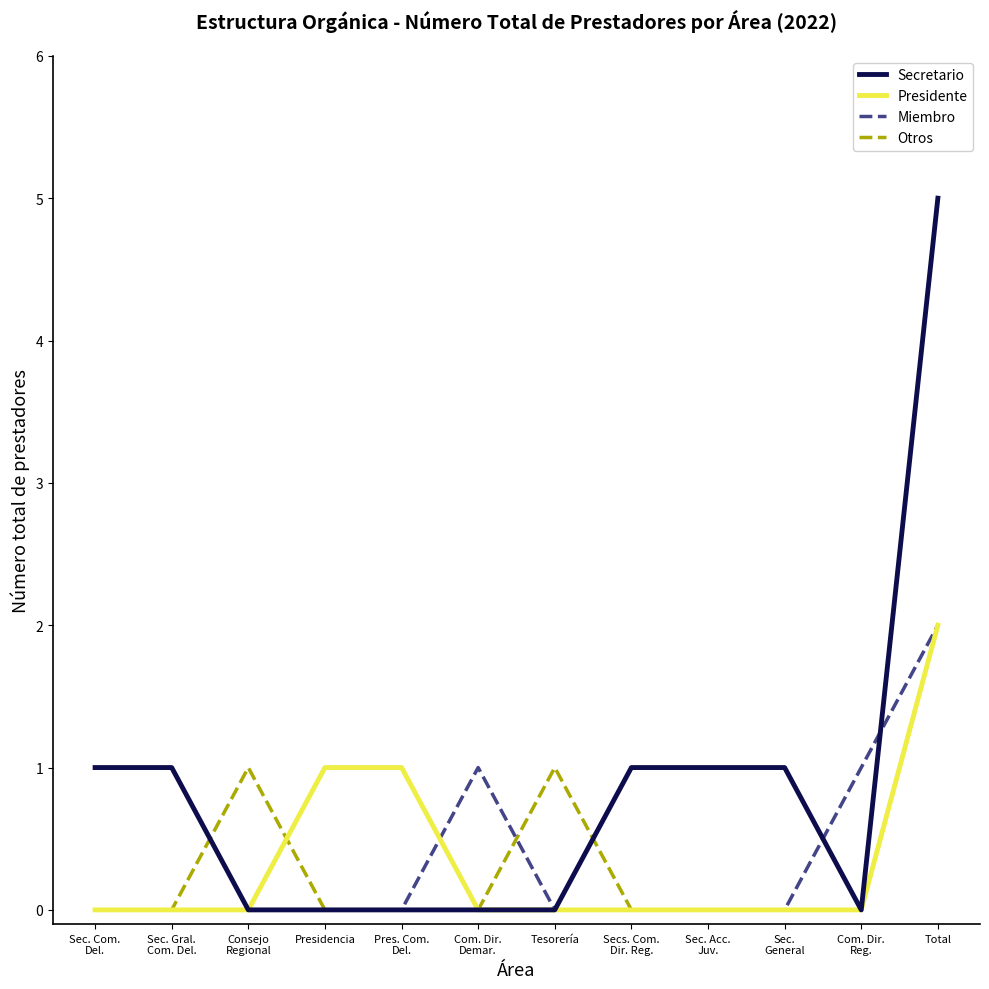

Which series has the largest total across all categories?

Secretario